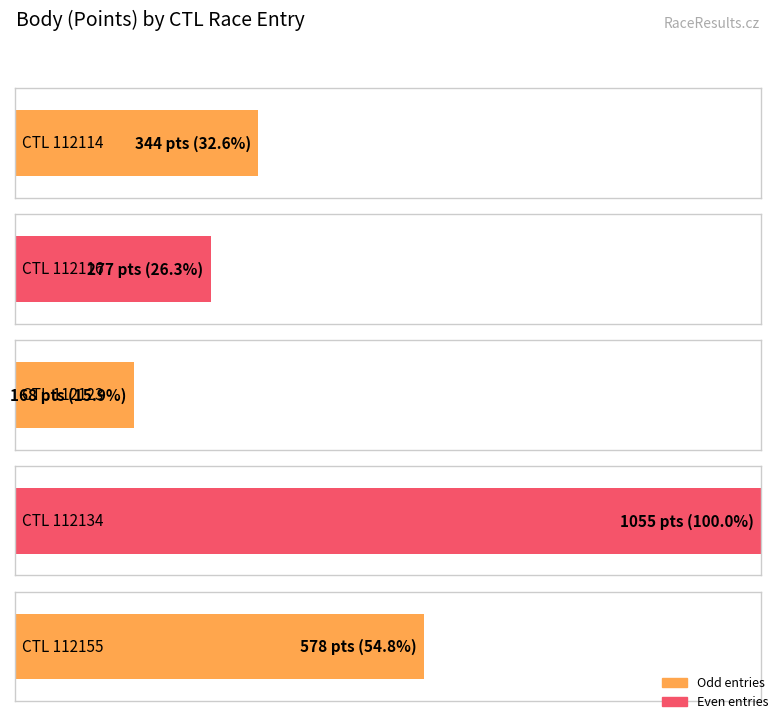

List the labels in order of value, largest first.

112134, 112155, 112114, 112116, 112123